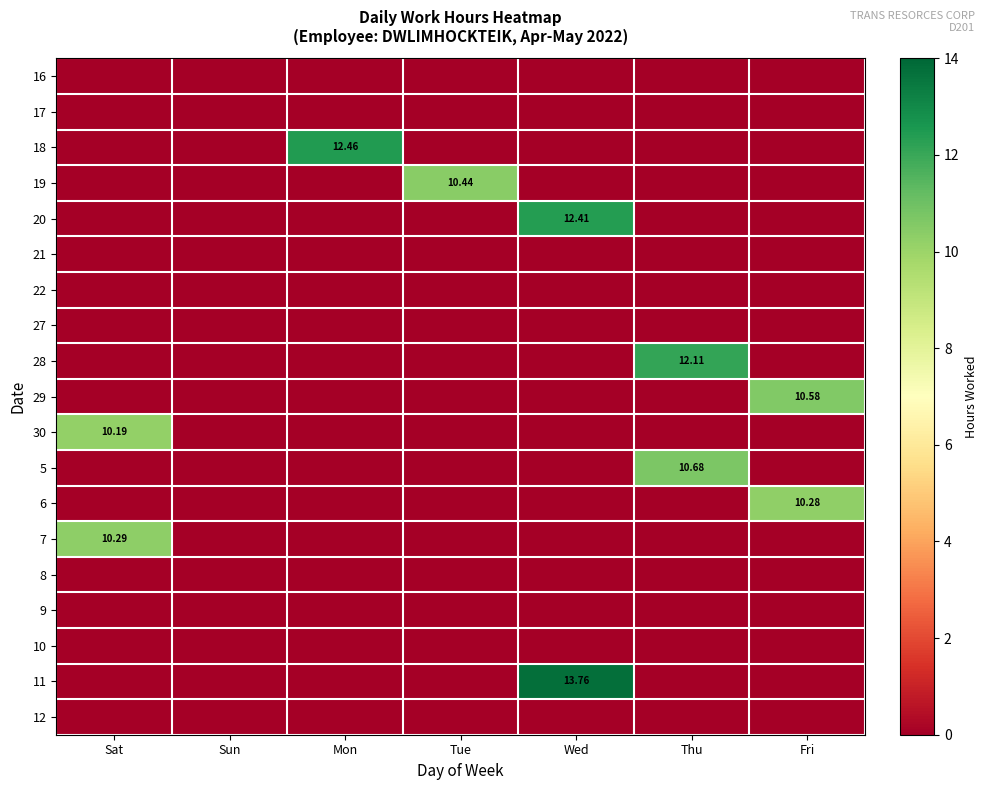

What is the greatest value displayed?

13.8